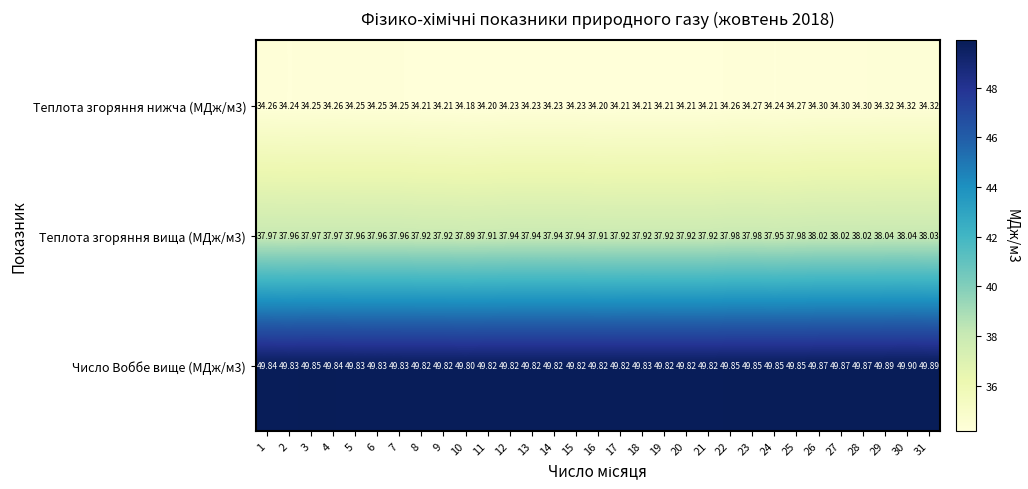

What is the difference between the highest and lowest values at 3?

15.6